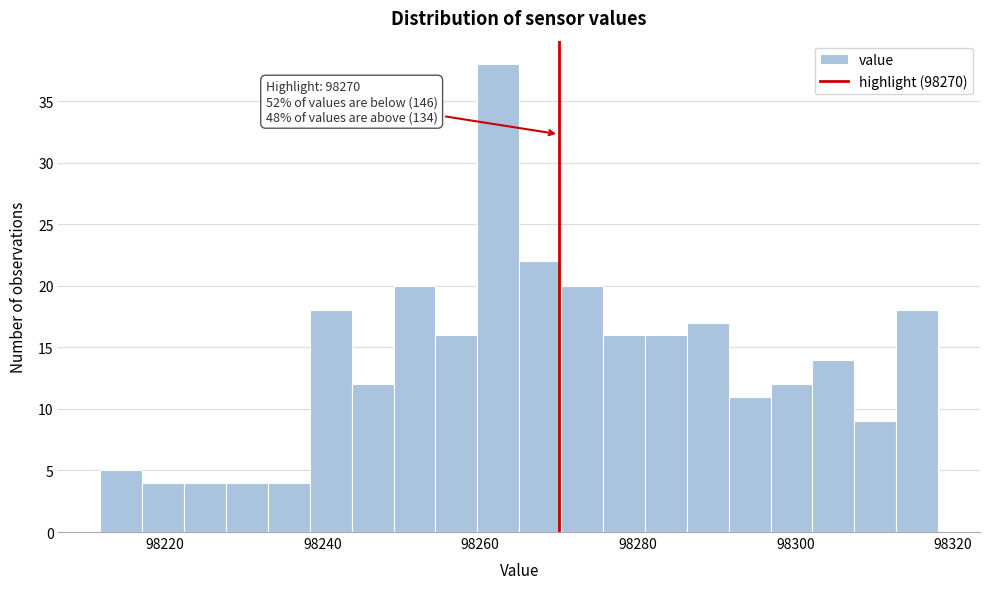

Around what value on the x-axis is the tallest bar? Give the approximate position of its centre, as read against the axis.

98262